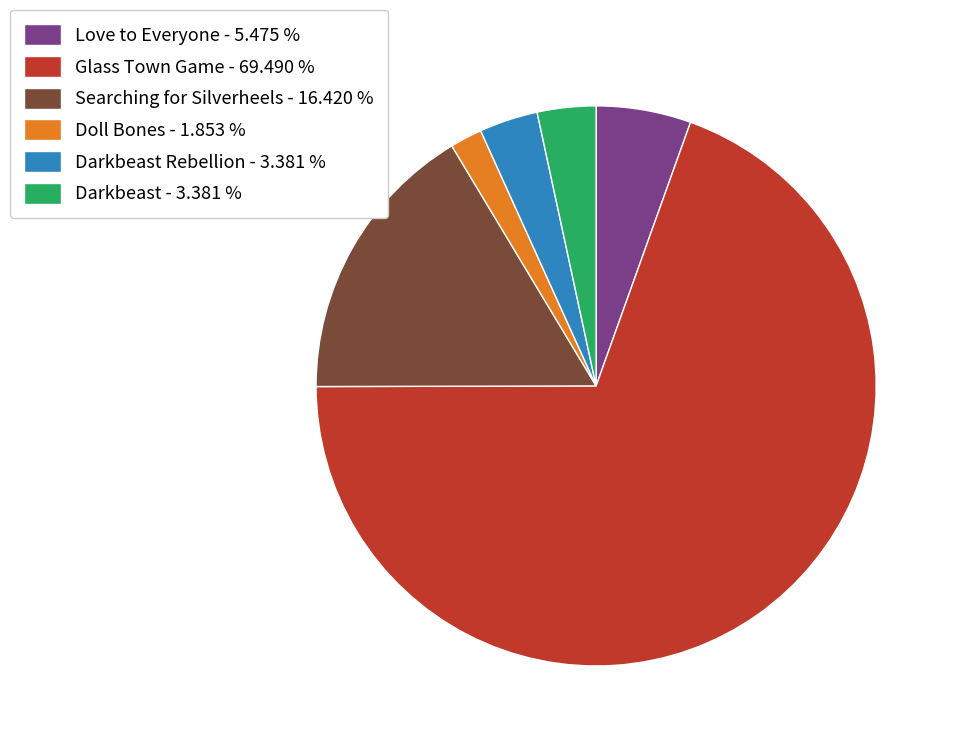

Count the number of slices in the pie.

6